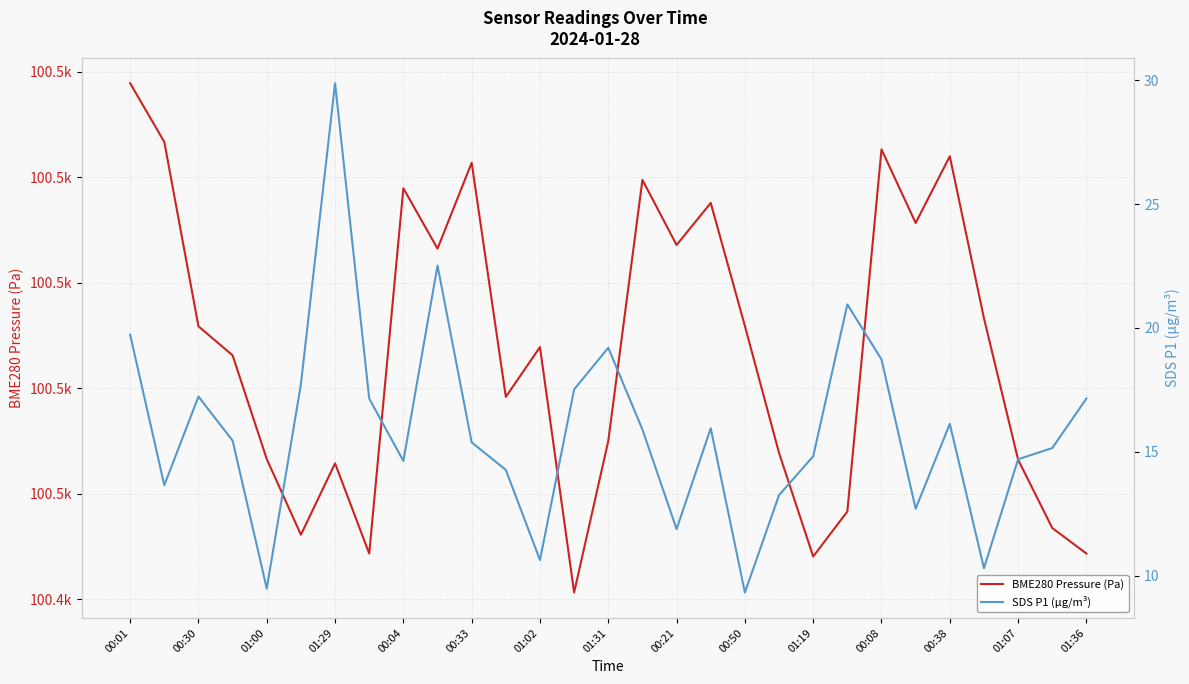

What is the total value across all series at 01:07?

100481.2